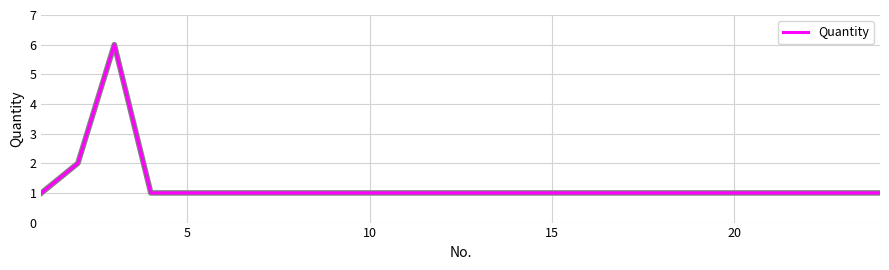

What is the difference between the maximum and minimum values?

5